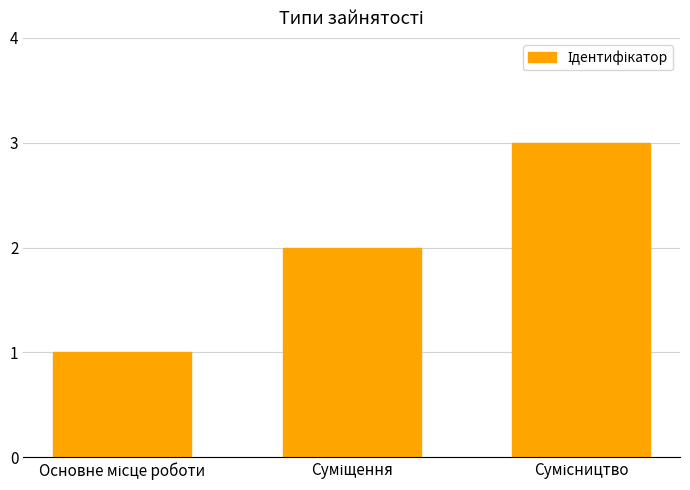

What is the greatest value displayed?

3